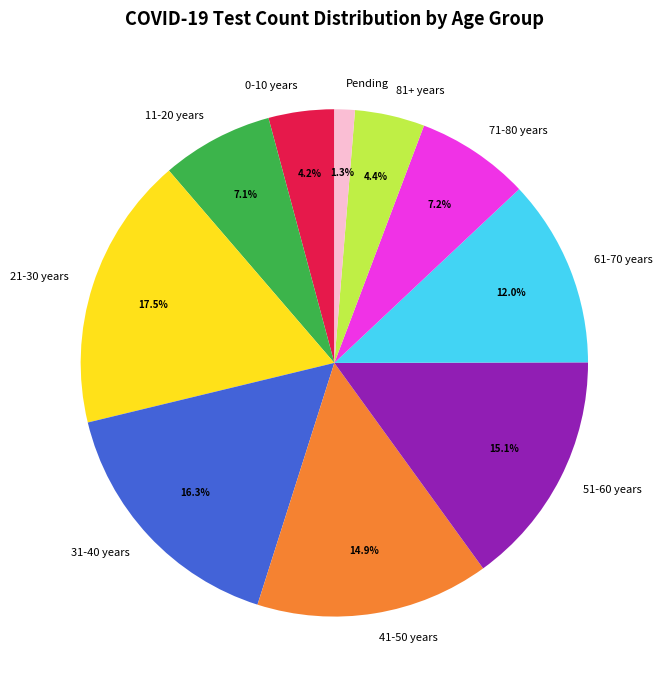

What is the smallest slice in the pie chart?

Pending